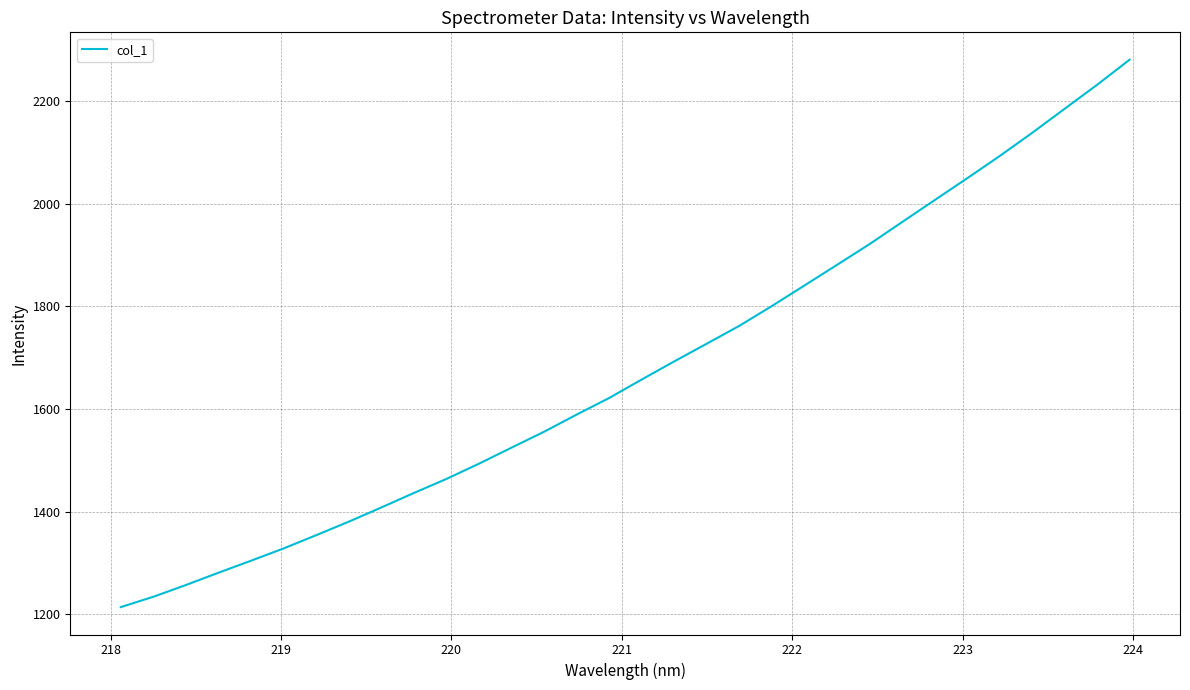

What is the maximum value shown in the chart?

2281.2